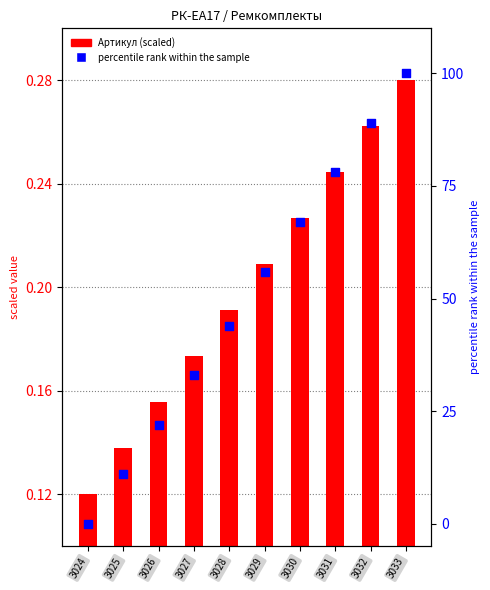

What is the total value across all series at 3026?

22.2